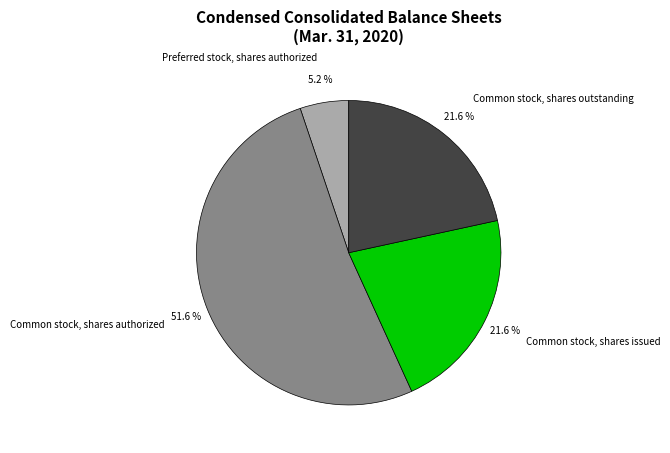

Between Preferred stock, shares authorized and Common stock, shares outstanding, which is larger?

Common stock, shares outstanding